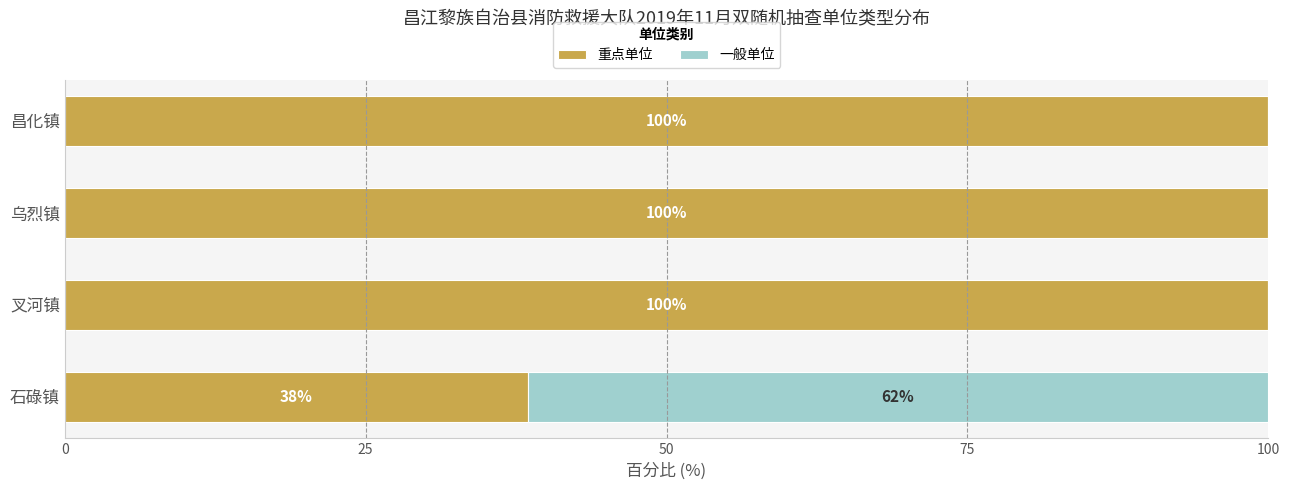

What is the total value across all series at 石碌镇?

100.0